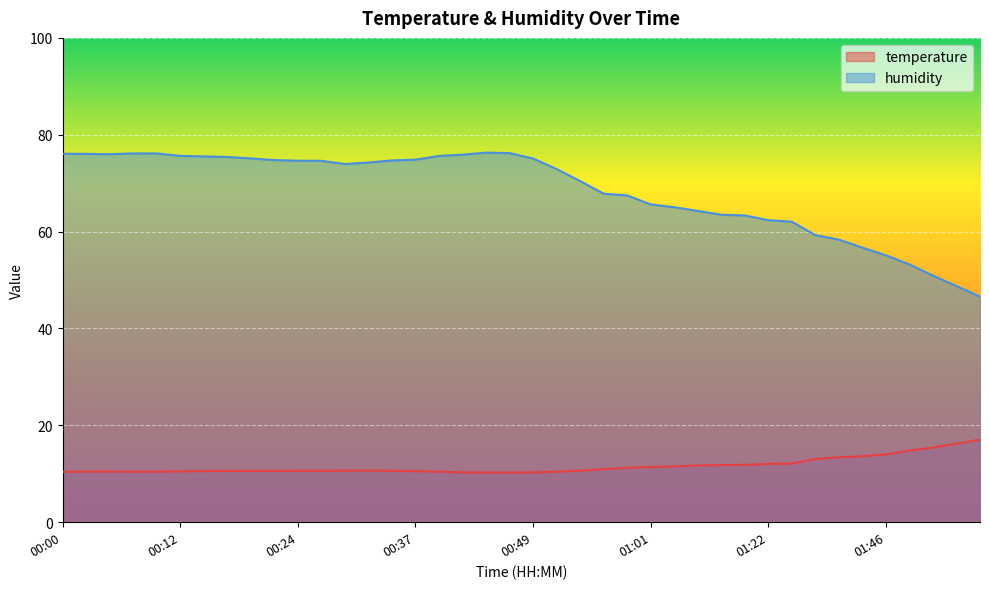

Rank the series by their average value, from highest to lowest.

humidity, temperature